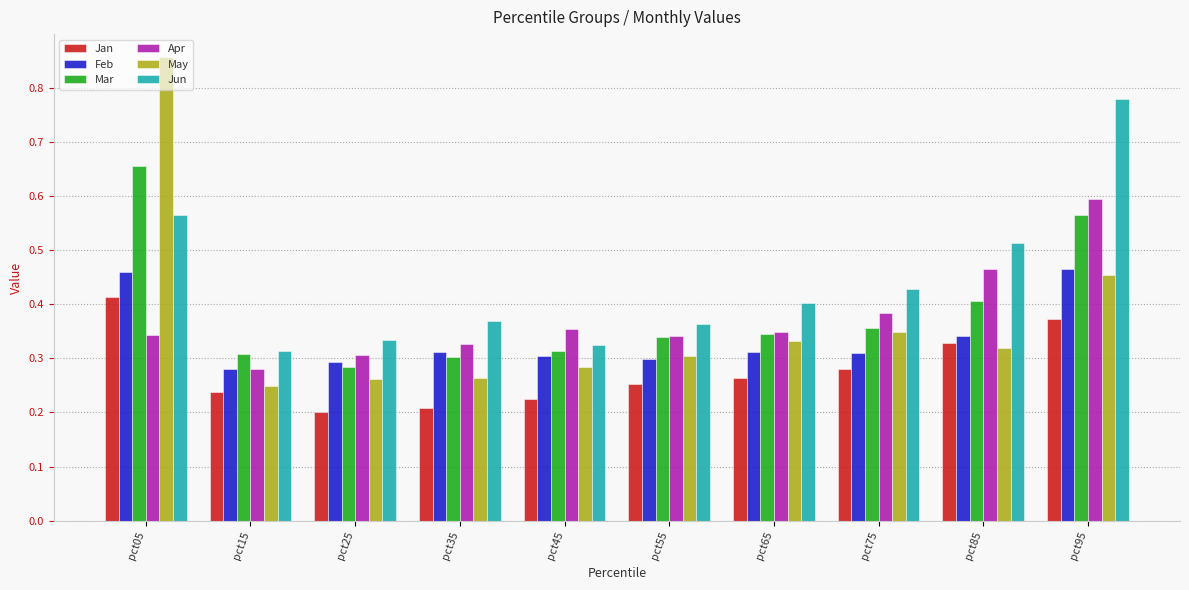

How many categories are shown in the chart?

10